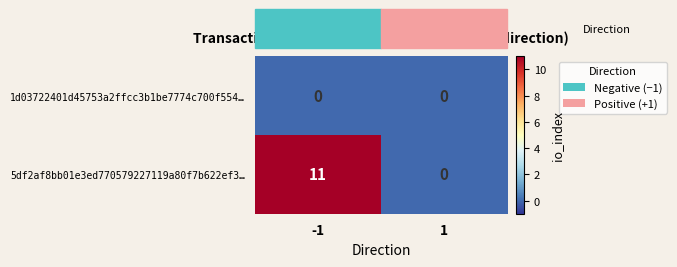

How many data points in 5df2af8bb01e3ed770579227119a80f7b622ef3… are less than 11?

1